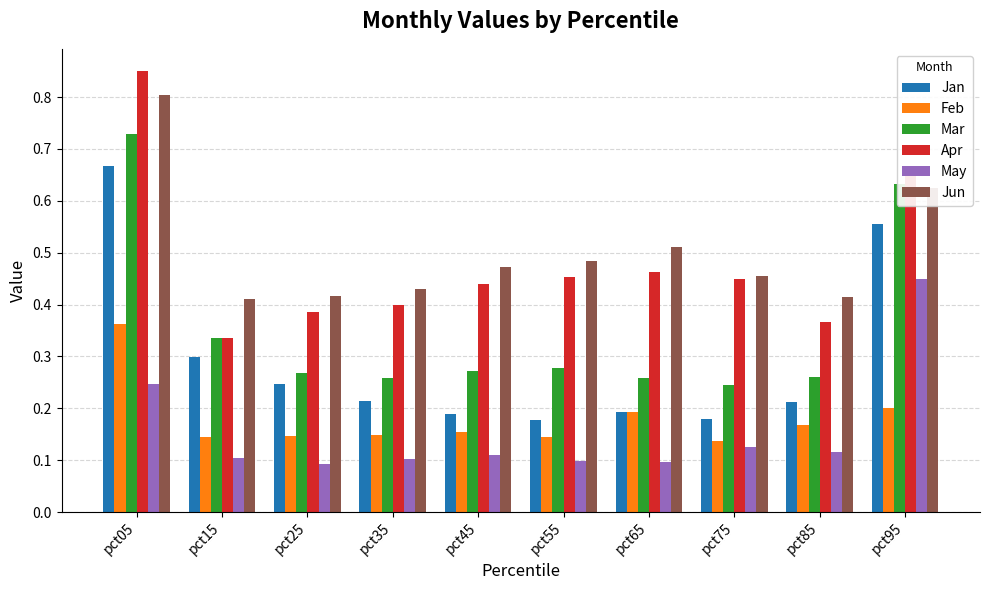

The value of Mar at pct35 is 0.4. True or false?

False